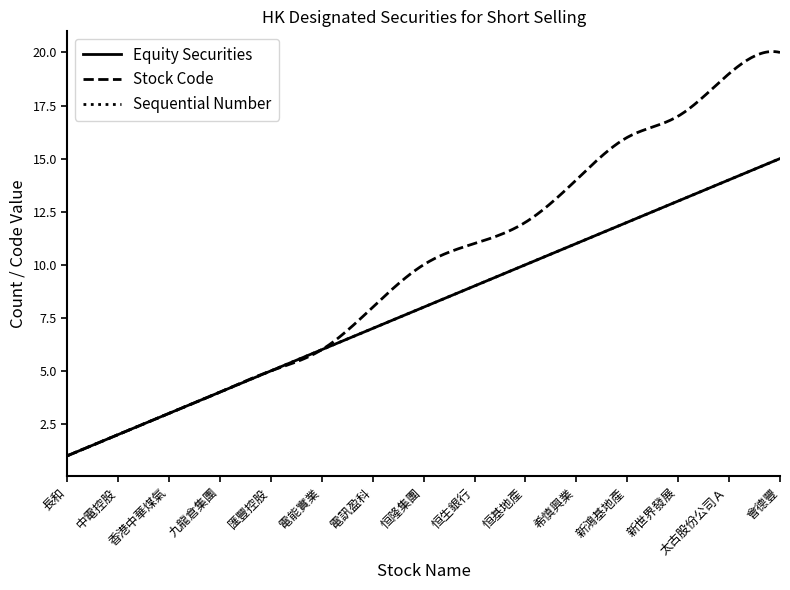

What is the average value of the Sequential Number series?

8